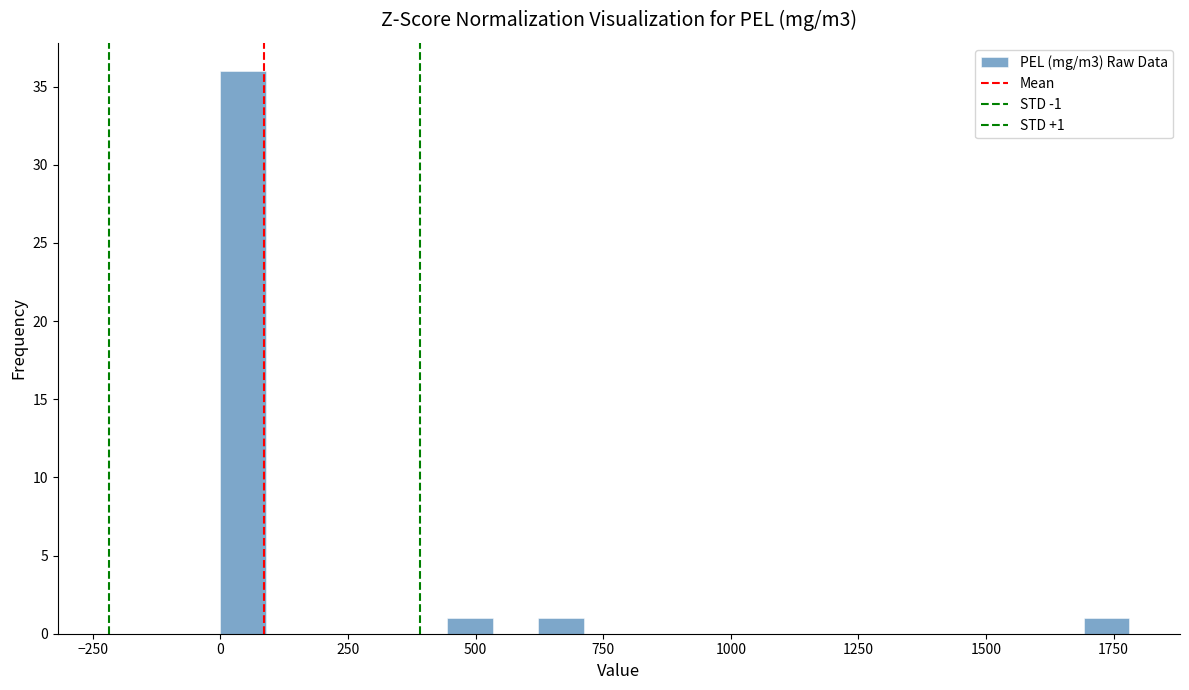

Around what value on the x-axis is the tallest bar? Give the approximate position of its centre, as read against the axis.

50